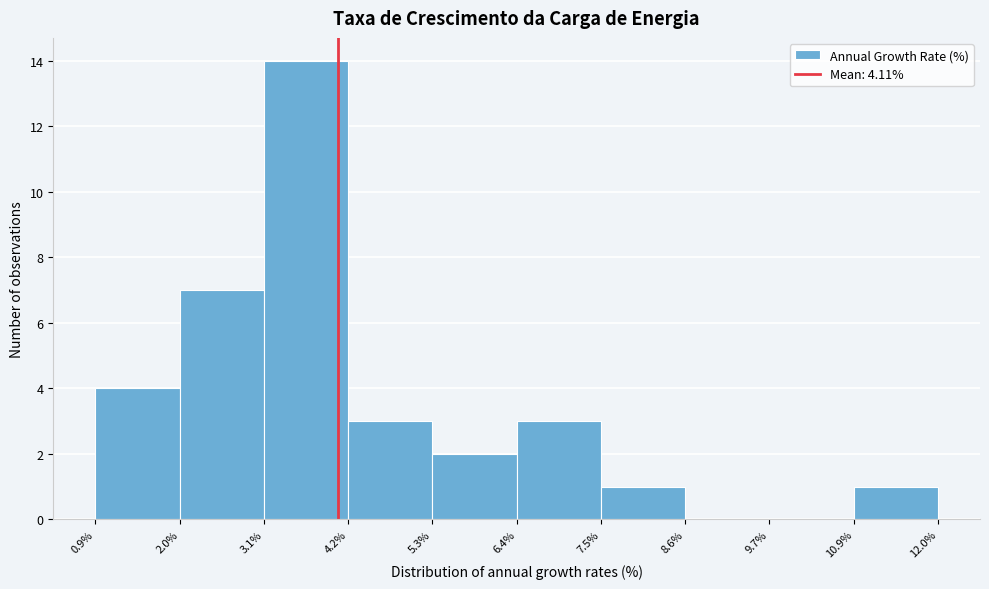

Over which range of the x-axis is the bar tallest?

3.1% to 4.2%